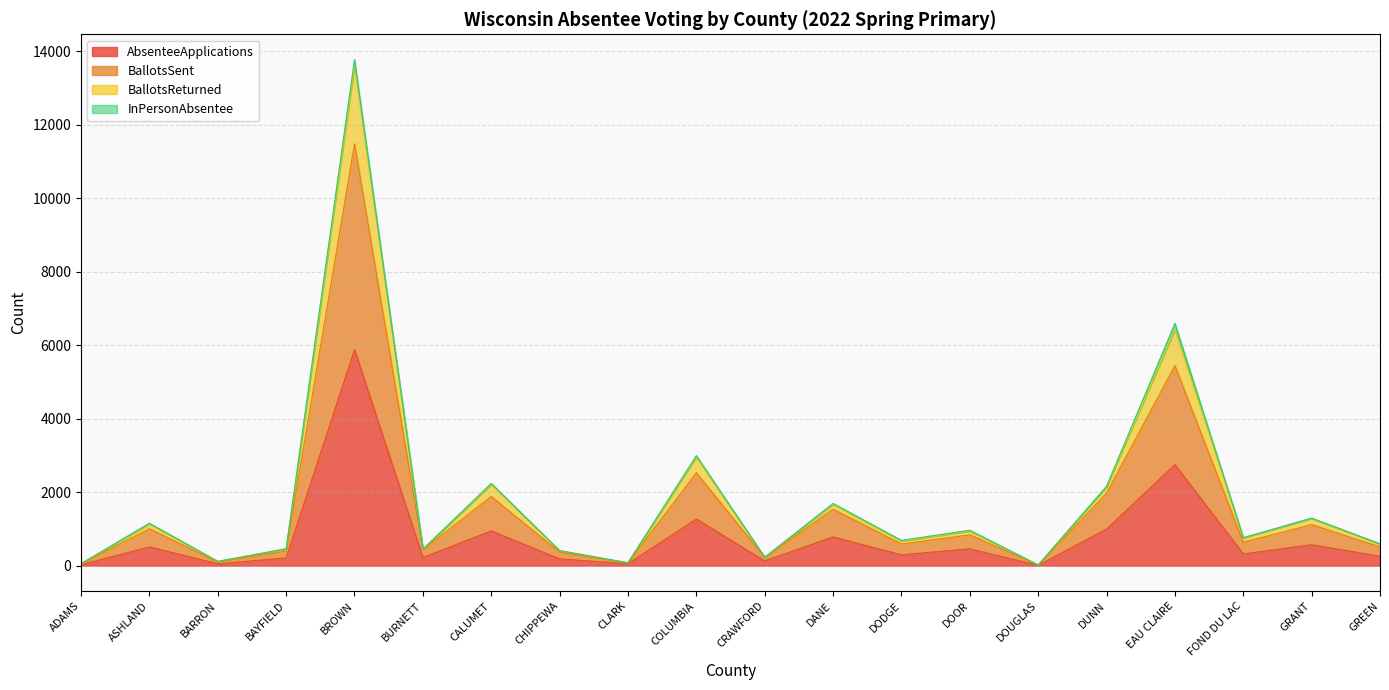

At how many categories does at least one series exceed 11725?

1